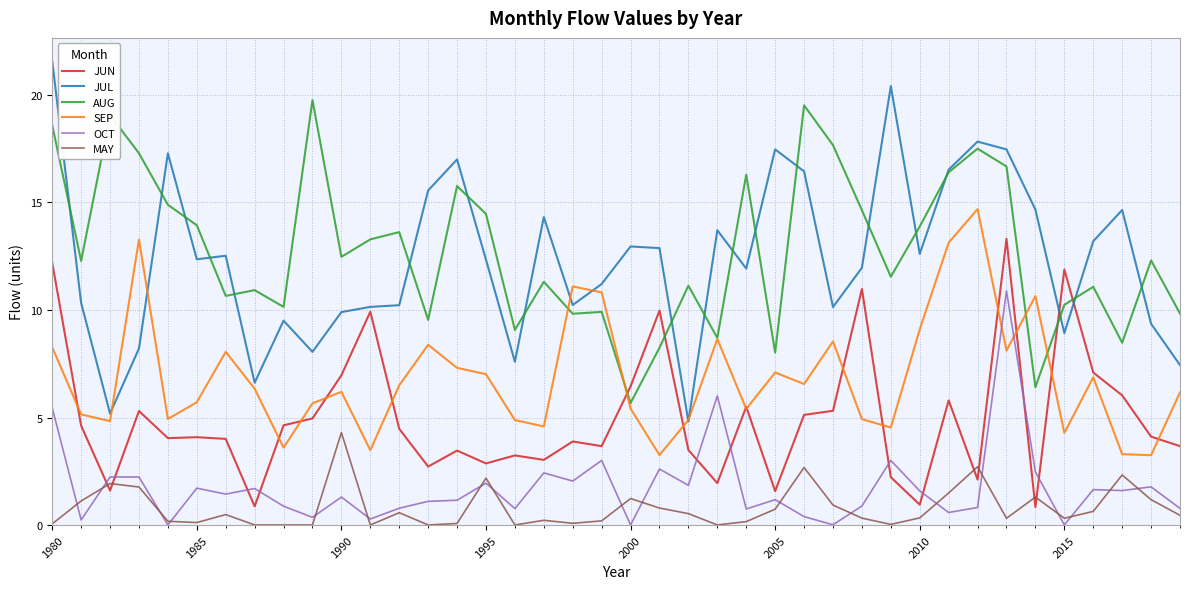

Rank the series by their maximum value, from lowest to highest.

MAY, OCT, JUN, SEP, AUG, JUL